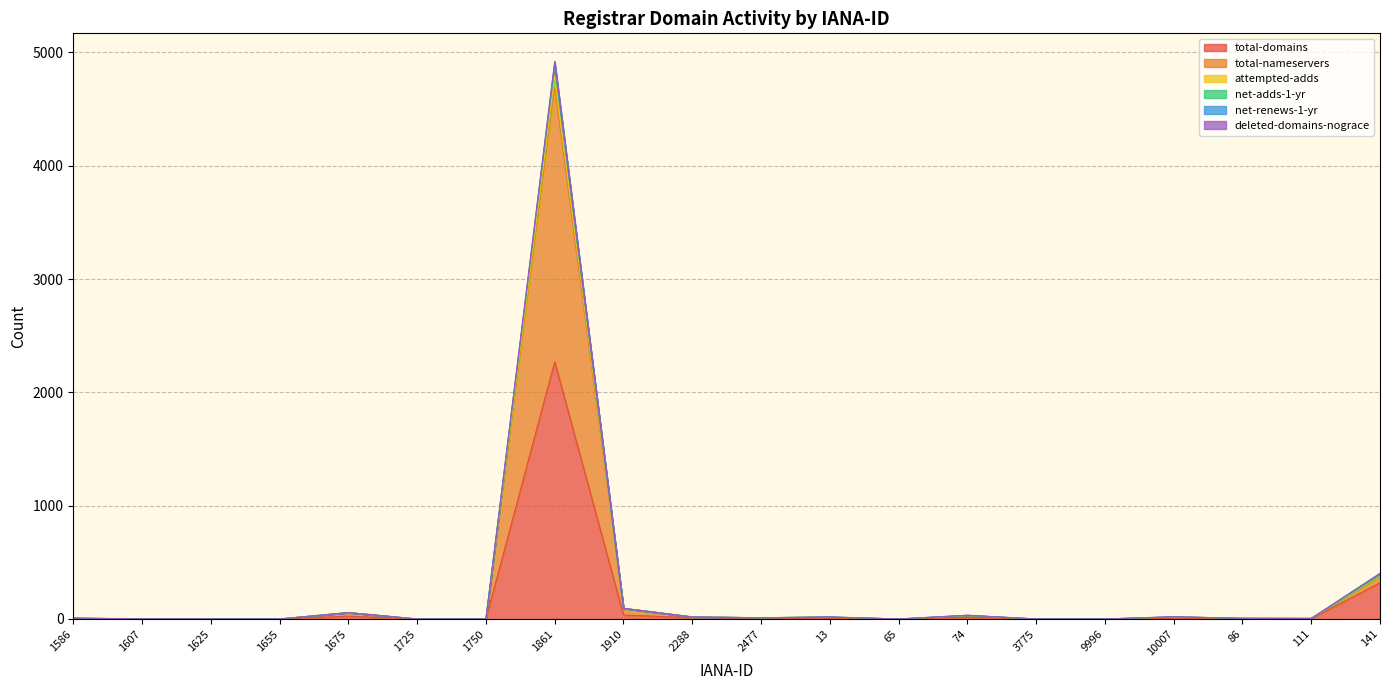

True or false: attempted-adds and deleted-domains-nograce cross at least once.

False